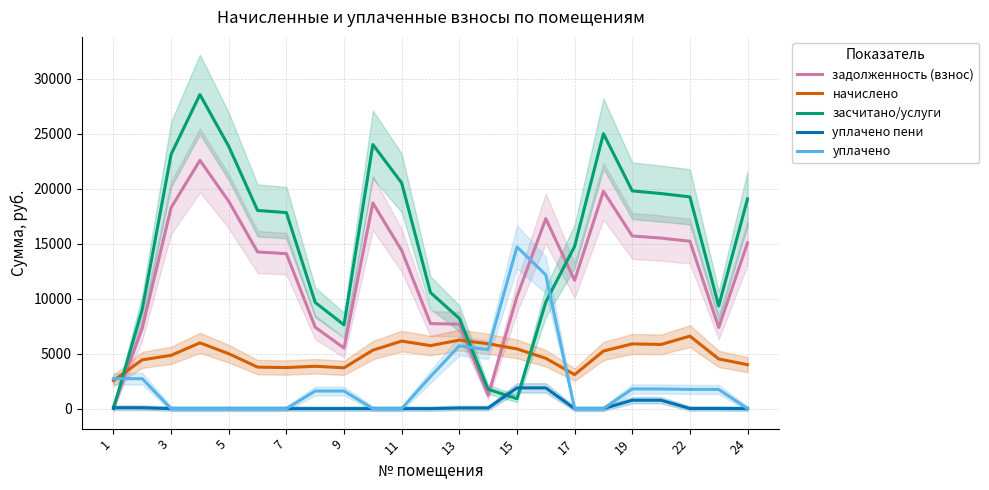

How many lines are shown in the chart?

5